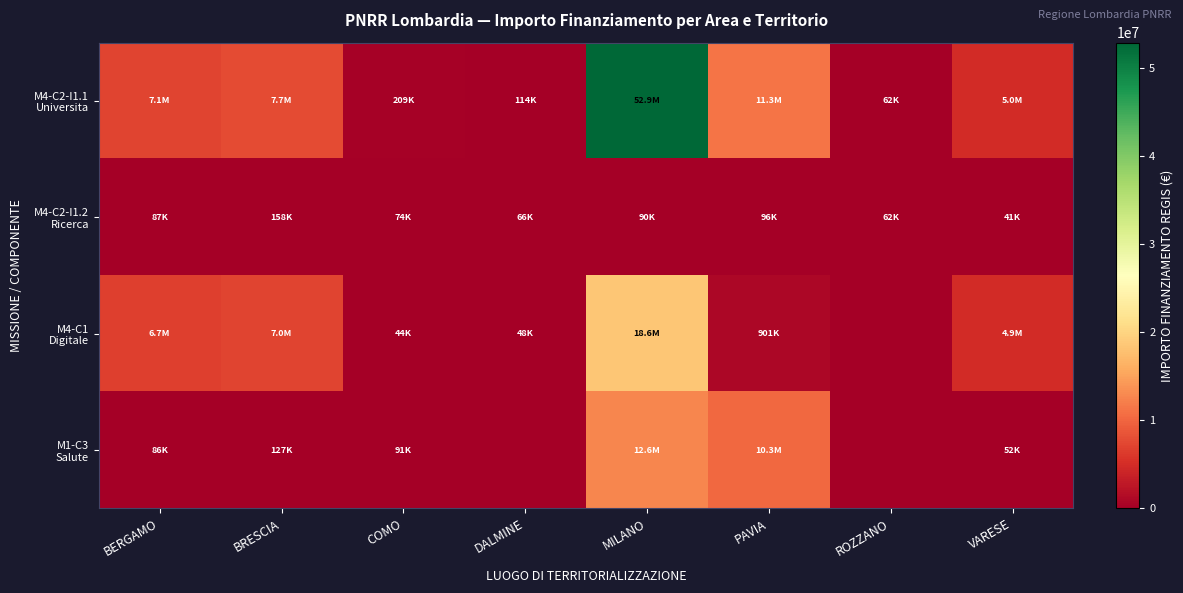

At how many categories does at least one series exceed 23439528?

1